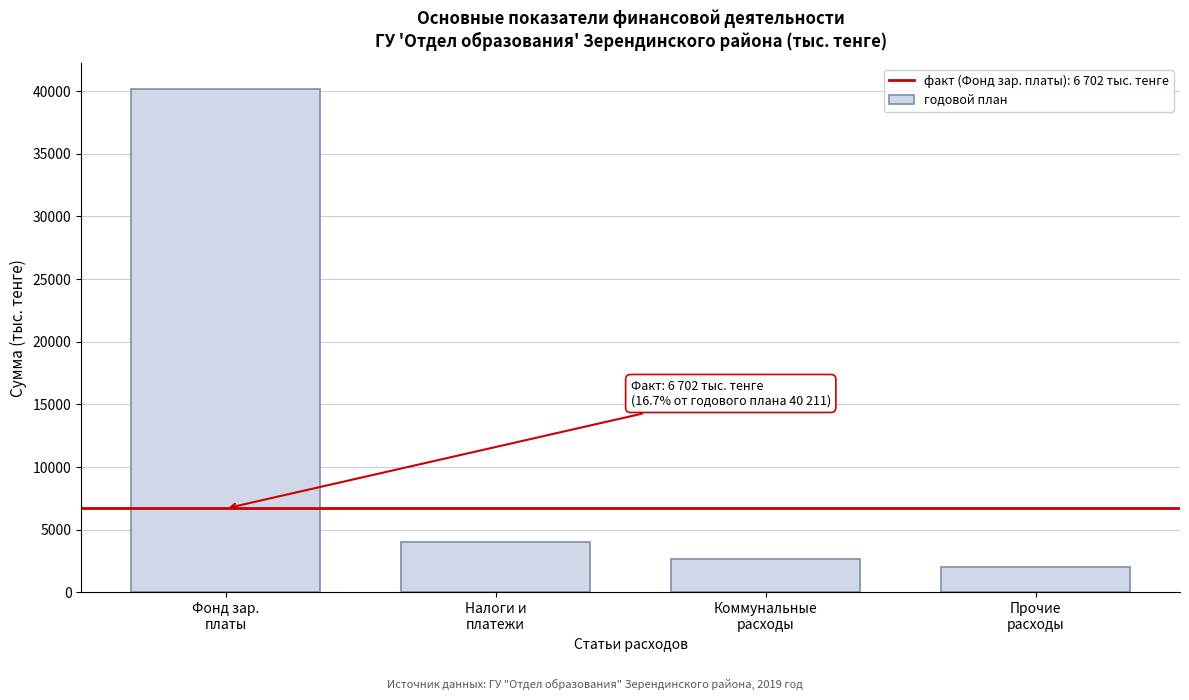

Reading left to right, extract all data points from this chart.

40211	4041	2700	2000